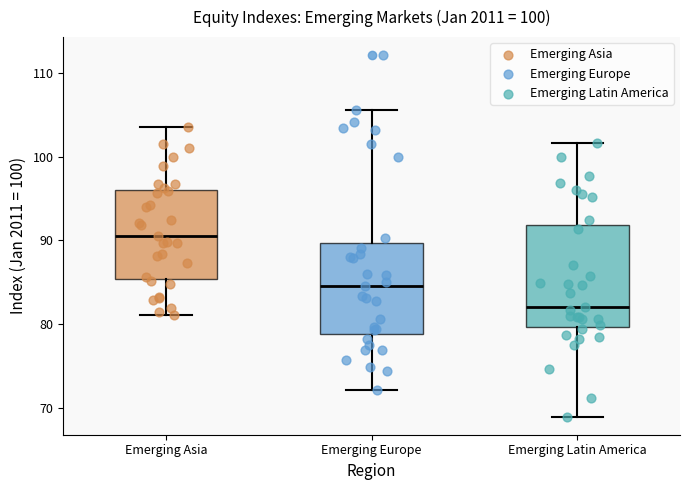

Comparing the boxes themselves (not the whiskers), which one is the tallest?

Emerging Latin America